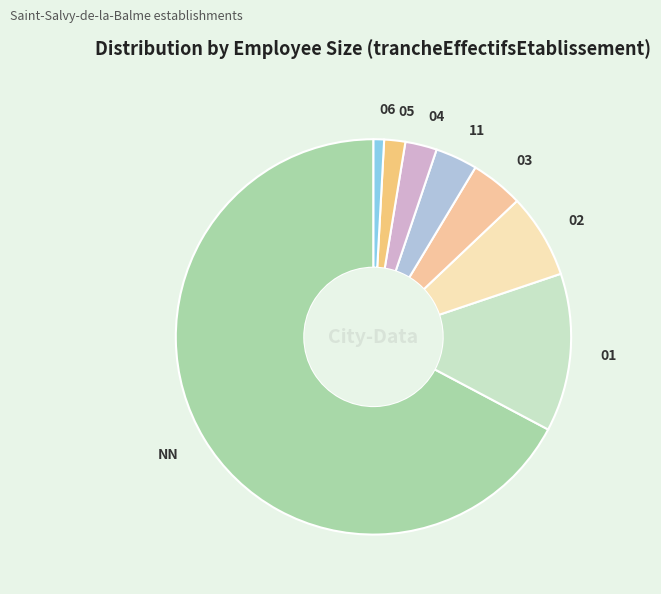

Do NN and 11 together represent more than half of the pie?

Yes